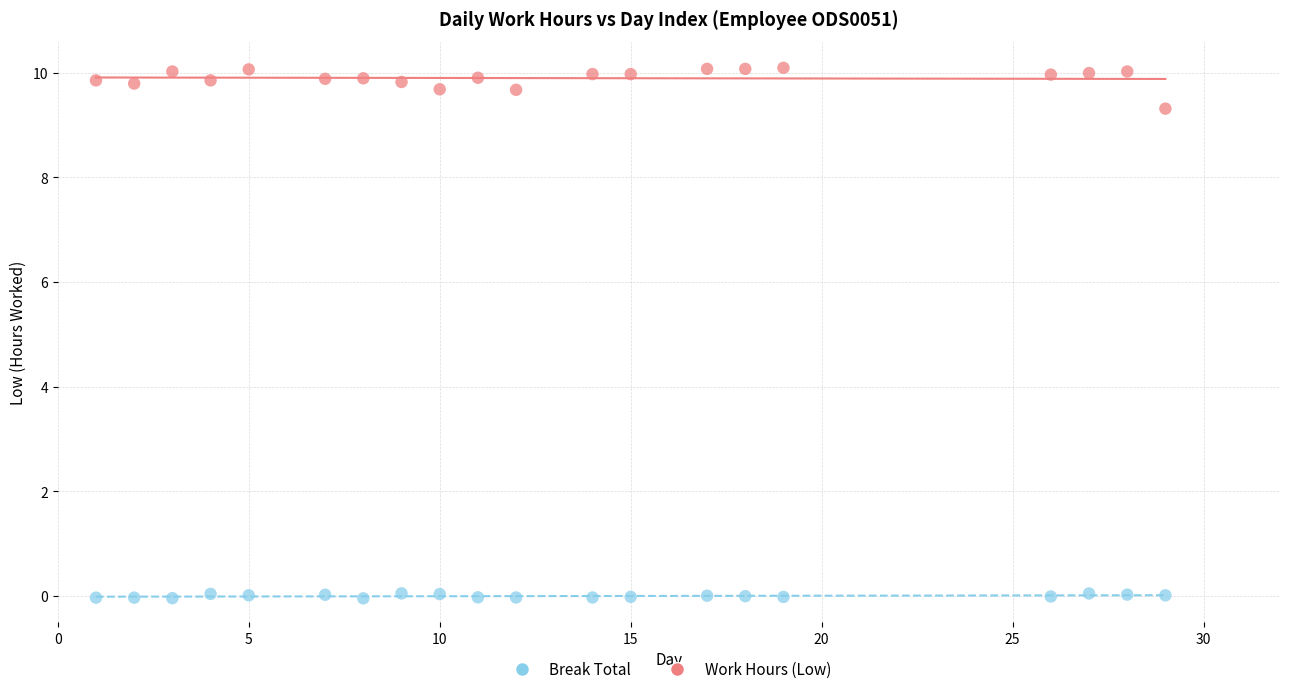

Which series contains the highest Y value?

Work Hours (Low)